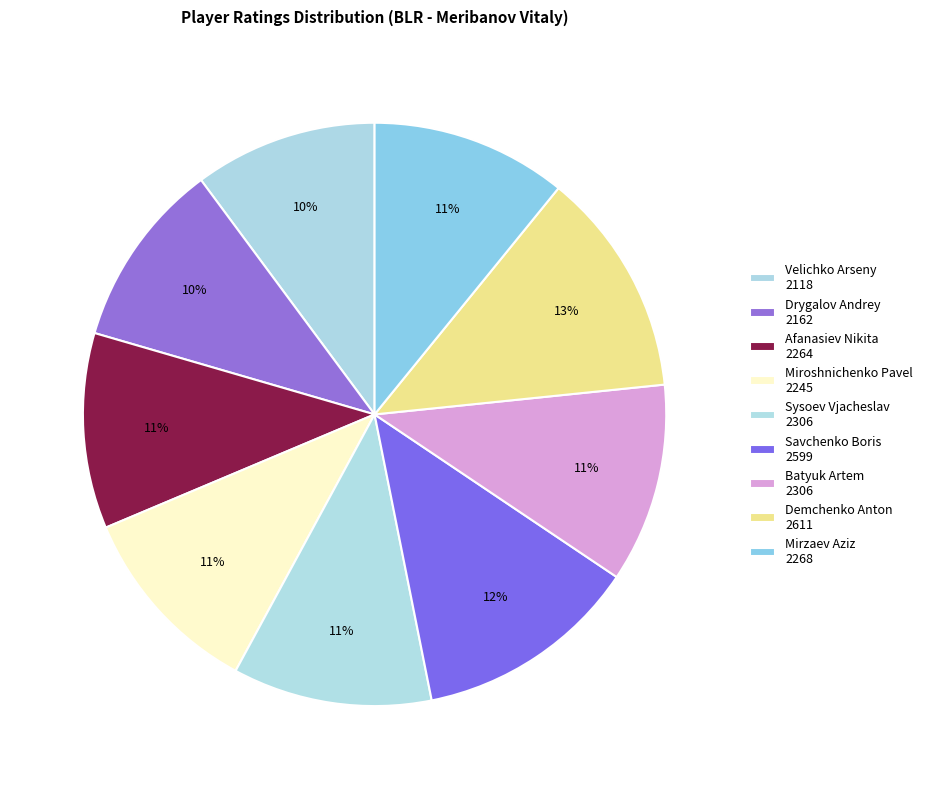

The Savchenko Boris slice represents 5% of the pie. True or false?

False